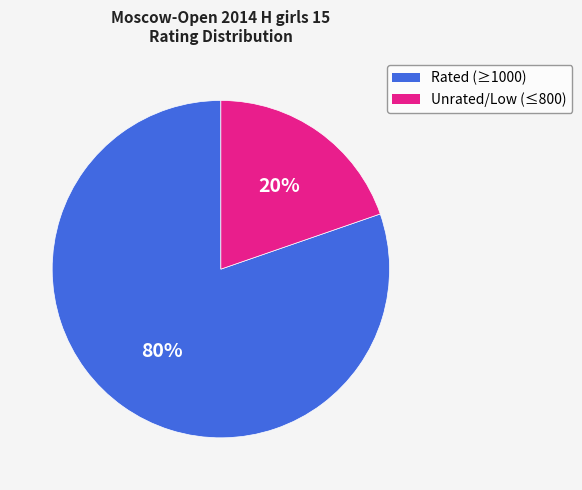

To the nearest percent, what is the average slice percentage?

50%